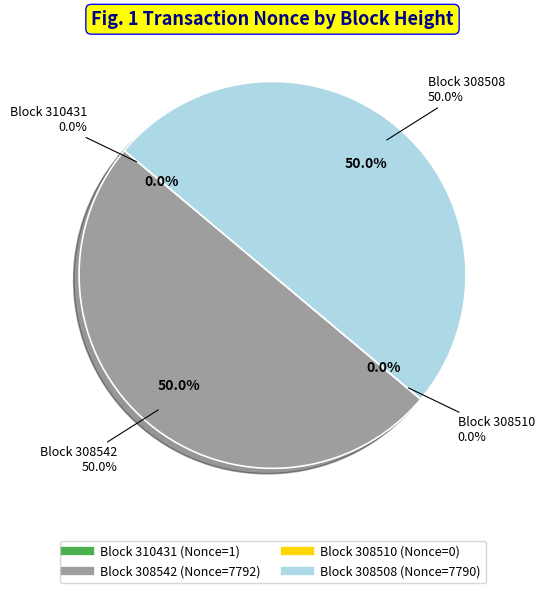

Does 308542 represent more than half of the total?

Yes